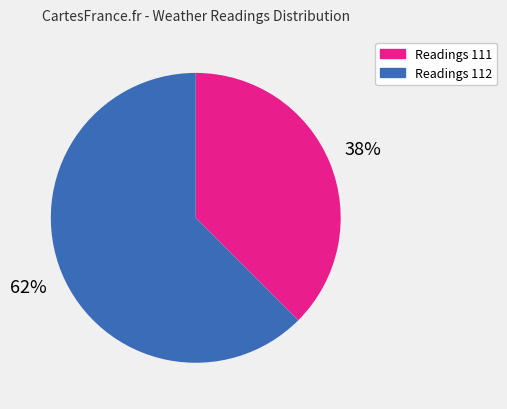

Count the number of slices in the pie.

2